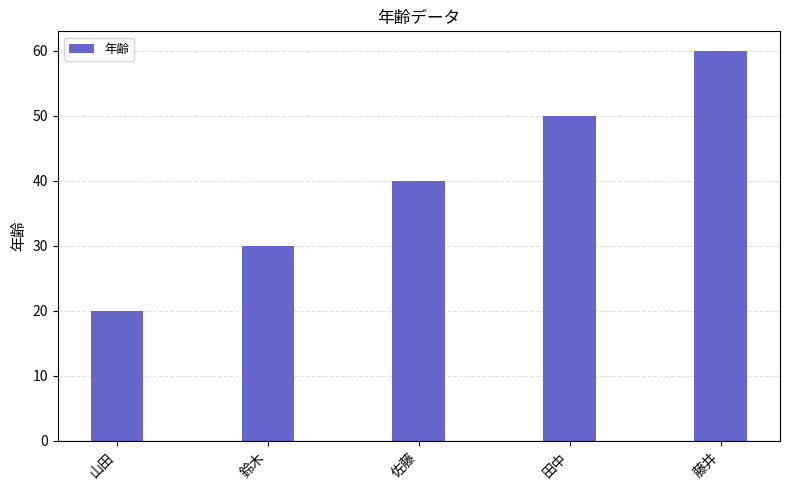

The value at 藤井 is 60. True or false?

True